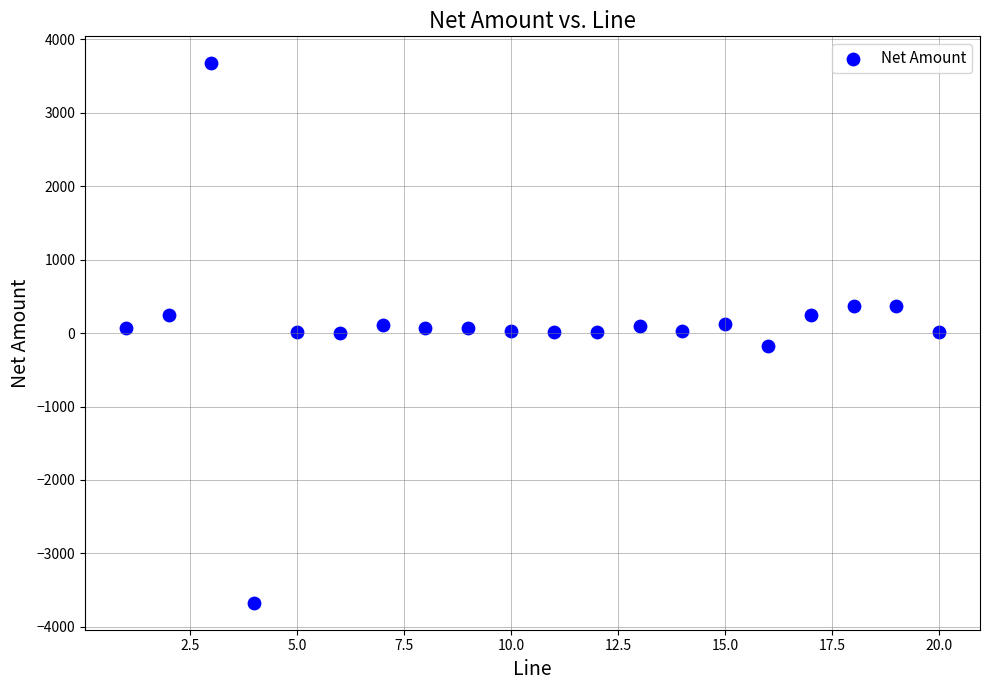

What is the range of X values (max minus min)?

19.0